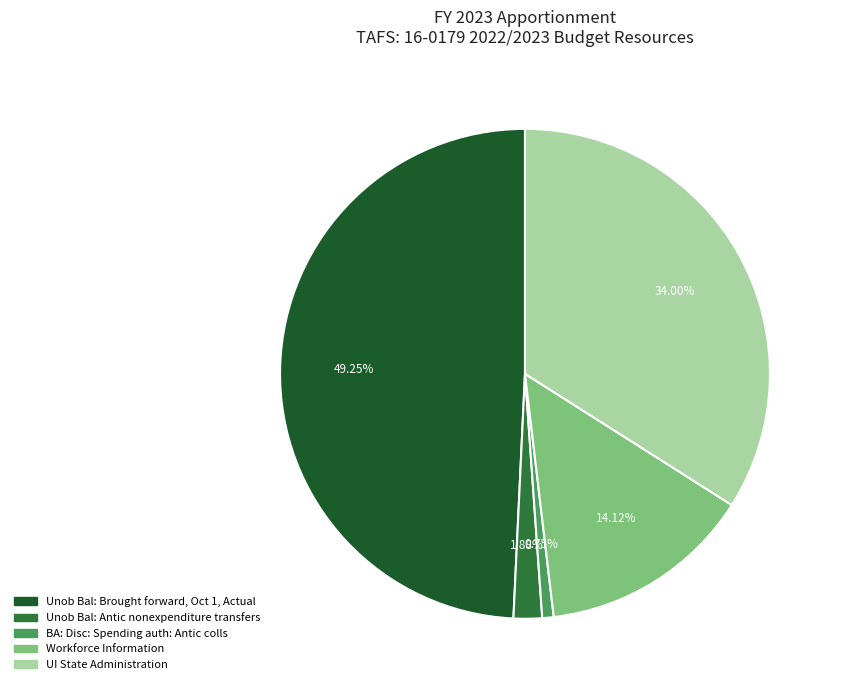

How many slices are in this pie chart?

5